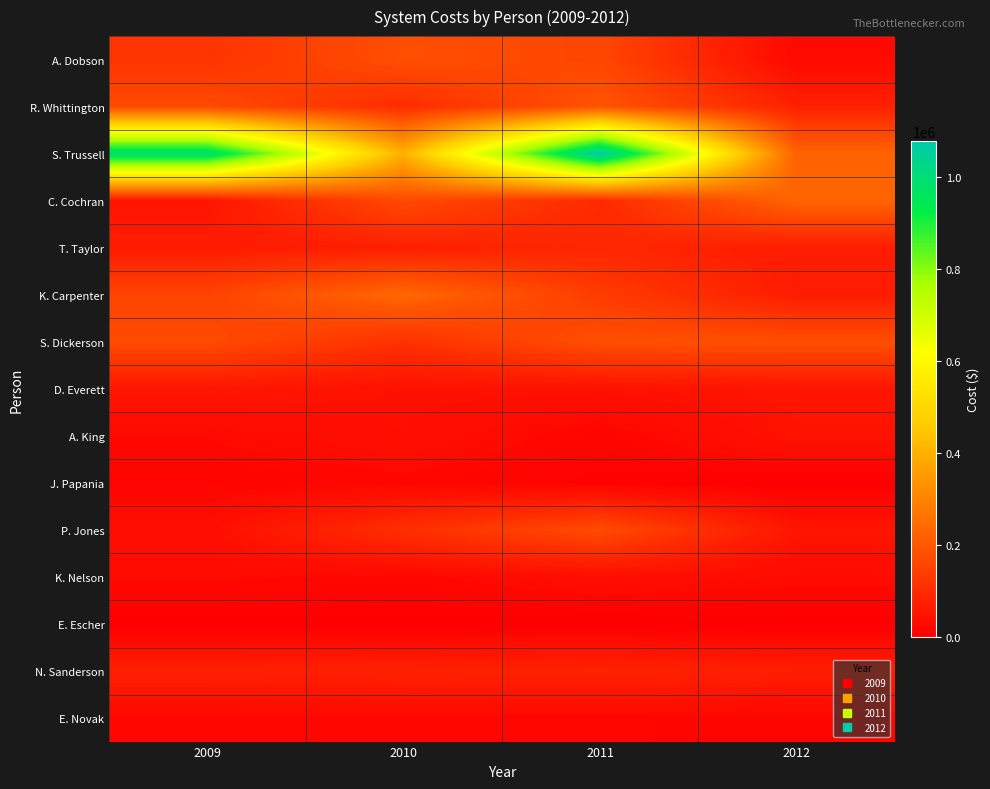

At 2012, list the series in order from largest to smallest.

C. Cochran, S. Trussell, S. Dickerson, R. Whittington, N. Sanderson, T. Taylor, K. Carpenter, D. Everett, P. Jones, A. King, K. Nelson, A. Dobson, E. Novak, J. Papania, E. Escher